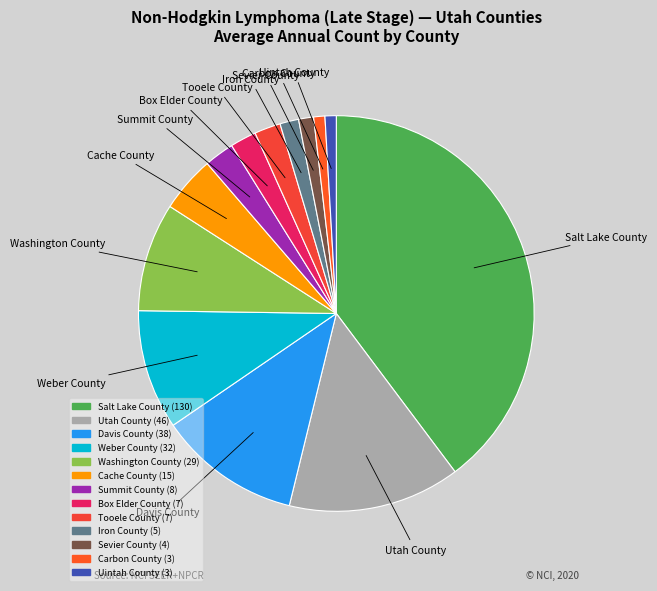

Combined, do Tooele County and Weber County account for over 50%?

No